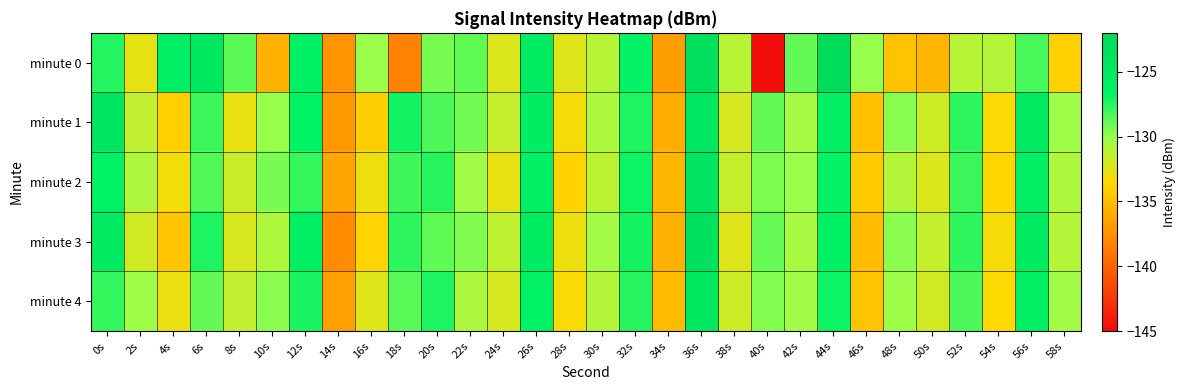

Reading left to right, transcribe all the data shown in this chart.

minute 0: 0s=-127.4	2s=-132.7	4s=-125.9	6s=-124.7	8s=-128.7	10s=-135.6	12s=-126.3	14s=-137.3	16s=-130.1	18s=-138.3	20s=-129.3	22s=-128.8	24s=-132.3	26s=-125.7	28s=-132.4	30s=-131.0	32s=-126.7	34s=-136.8	36s=-123.4	38s=-131.1	40s=-145.5	42s=-128.8	44s=-122.5	46s=-130.0	48s=-134.7	50s=-135.4	52s=-131.0	54s=-130.9	56s=-128.2	58s=-133.9
minute 1: 0s=-124.3	2s=-131.4	4s=-134.0	6s=-127.9	8s=-132.7	10s=-130.0	12s=-126.5	14s=-137.1	16s=-134.1	18s=-127.1	20s=-128.3	22s=-129.1	24s=-131.5	26s=-125.8	28s=-133.2	30s=-130.7	32s=-127.3	34s=-135.9	36s=-124.6	38s=-132.1	40s=-128.9	42s=-130.5	44s=-126.2	46s=-134.8	48s=-129.7	50s=-131.8	52s=-127.6	54s=-133.4	56s=-125.3	58s=-130.2
minute 2: 0s=-126.5	2s=-130.8	4s=-133.1	6s=-128.4	8s=-131.7	10s=-129.3	12s=-127.8	14s=-136.2	16s=-132.9	18s=-128.1	20s=-127.5	22s=-130.3	24s=-132.7	26s=-126.1	28s=-133.8	30s=-131.2	32s=-126.9	34s=-135.4	36s=-124.1	38s=-131.6	40s=-129.4	42s=-130.1	44s=-126.7	46s=-134.3	48s=-130.9	50s=-132.3	52s=-128.0	54s=-133.6	56s=-125.9	58s=-130.7
minute 3: 0s=-125.2	2s=-131.9	4s=-134.5	6s=-127.3	8s=-132.2	10s=-130.8	12s=-126.0	14s=-137.8	16s=-133.7	18s=-127.6	20s=-128.8	22s=-129.5	24s=-131.3	26s=-125.6	28s=-132.9	30s=-130.4	32s=-127.1	34s=-135.7	36s=-123.8	38s=-132.4	40s=-129.0	42s=-130.6	44s=-126.3	46s=-135.1	48s=-129.8	50s=-131.5	52s=-127.7	54s=-133.2	56s=-125.4	58s=-130.9
minute 4: 0s=-127.8	2s=-130.2	4s=-132.8	6s=-128.9	8s=-131.4	10s=-129.8	12s=-127.2	14s=-136.7	16s=-132.4	18s=-128.6	20s=-127.3	22s=-130.7	24s=-132.1	26s=-126.5	28s=-133.3	30s=-130.9	32s=-127.5	34s=-135.1	36s=-124.7	38s=-131.8	40s=-129.6	42s=-130.3	44s=-126.9	46s=-134.6	48s=-130.2	50s=-131.9	52s=-128.3	54s=-133.5	56s=-126.2	58s=-130.4